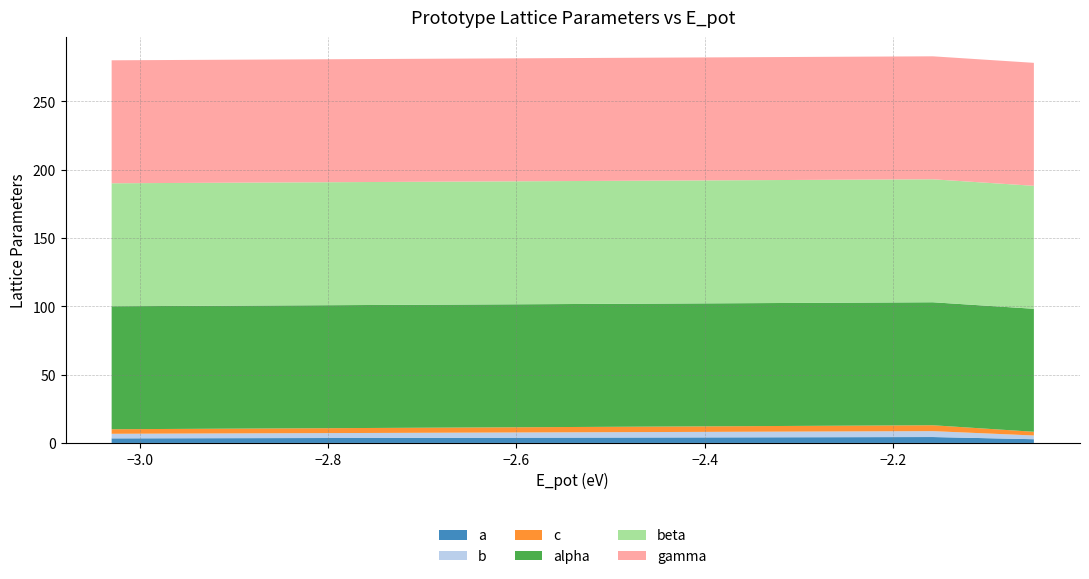

Reading left to right, extract all data points from this chart.

a: A15--Cr3Si=3.3	D0_3--BiF3=4.3	L1_2--AuCu3=2.7
b: A15--Cr3Si=3.3	D0_3--BiF3=4.3	L1_2--AuCu3=2.7
c: A15--Cr3Si=3.3	D0_3--BiF3=4.3	L1_2--AuCu3=2.7
alpha: A15--Cr3Si=90.0	D0_3--BiF3=90.0	L1_2--AuCu3=90.0
beta: A15--Cr3Si=90.0	D0_3--BiF3=90.0	L1_2--AuCu3=90.0
gamma: A15--Cr3Si=90.0	D0_3--BiF3=90.0	L1_2--AuCu3=90.0